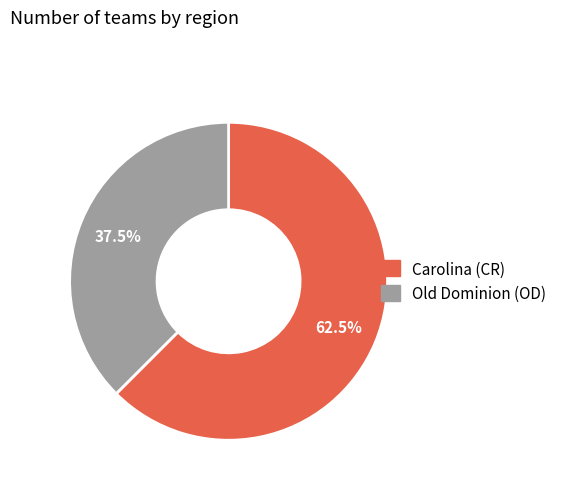

What portion of the pie excludes Carolina (CR)?

37.5%